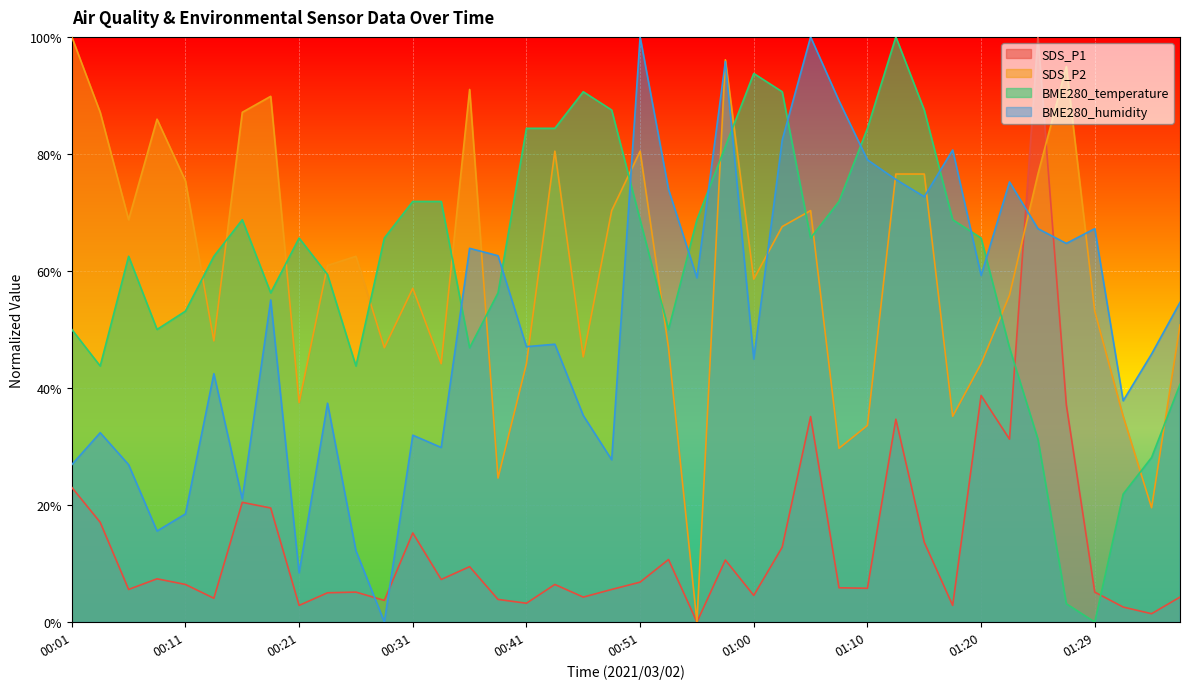

What is the average value of the SDS_P2 series?

60.2